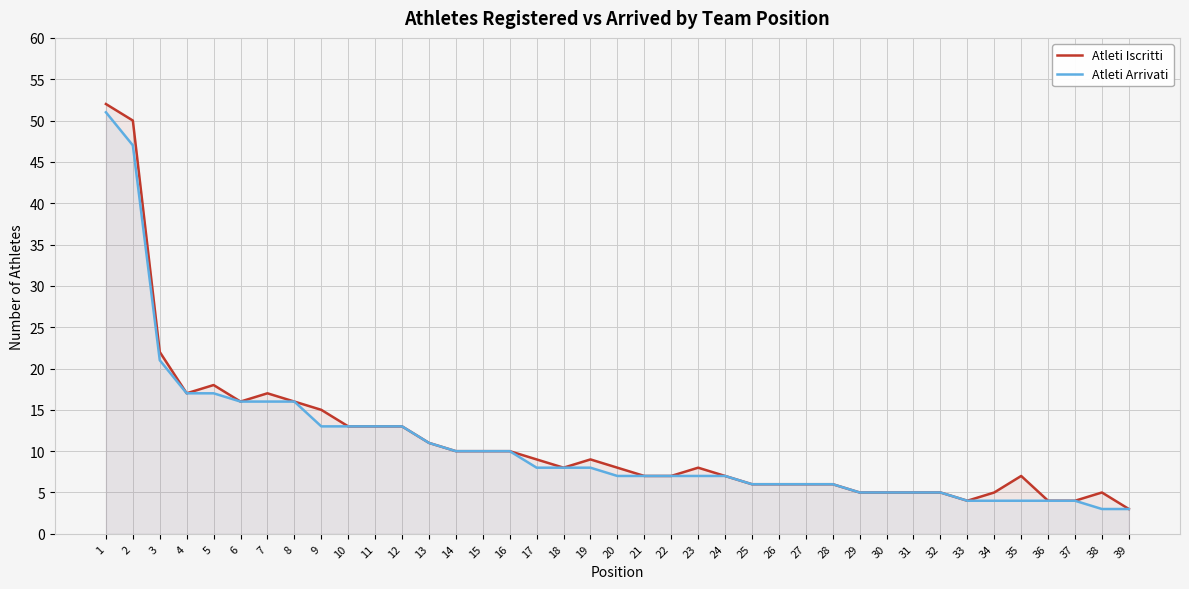

True or false: Atleti Iscritti and Atleti Arrivati cross at least once.

False